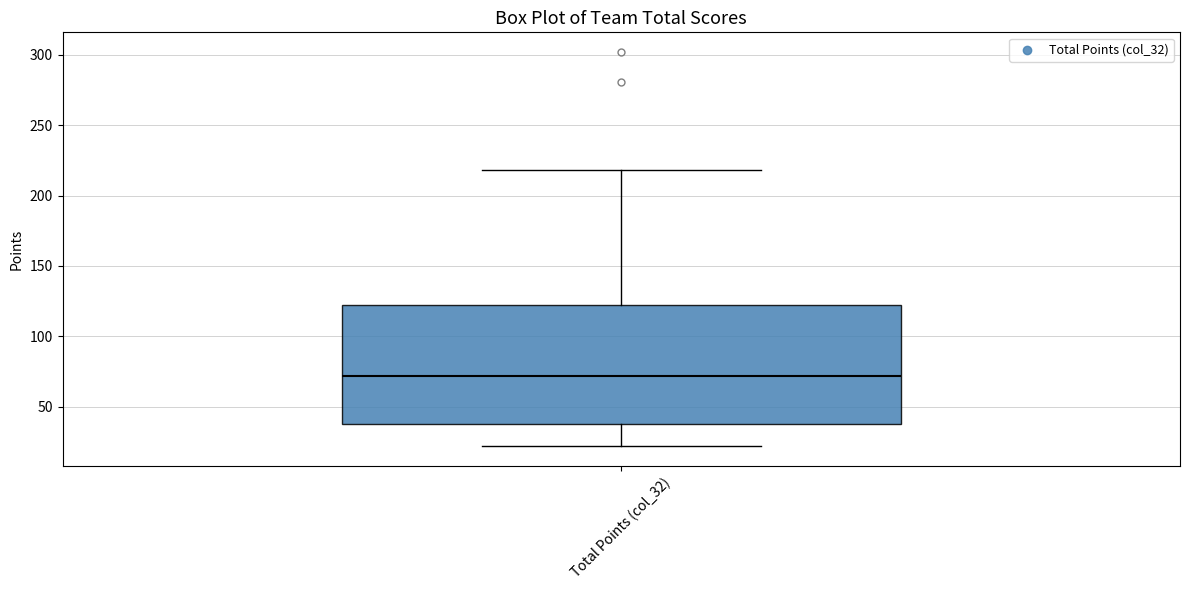

Where does the upper whisker of the box for Total Points (col_32) end on the y-axis? The values are not printed on the chart, so give them approximately, as read against the axis.

220